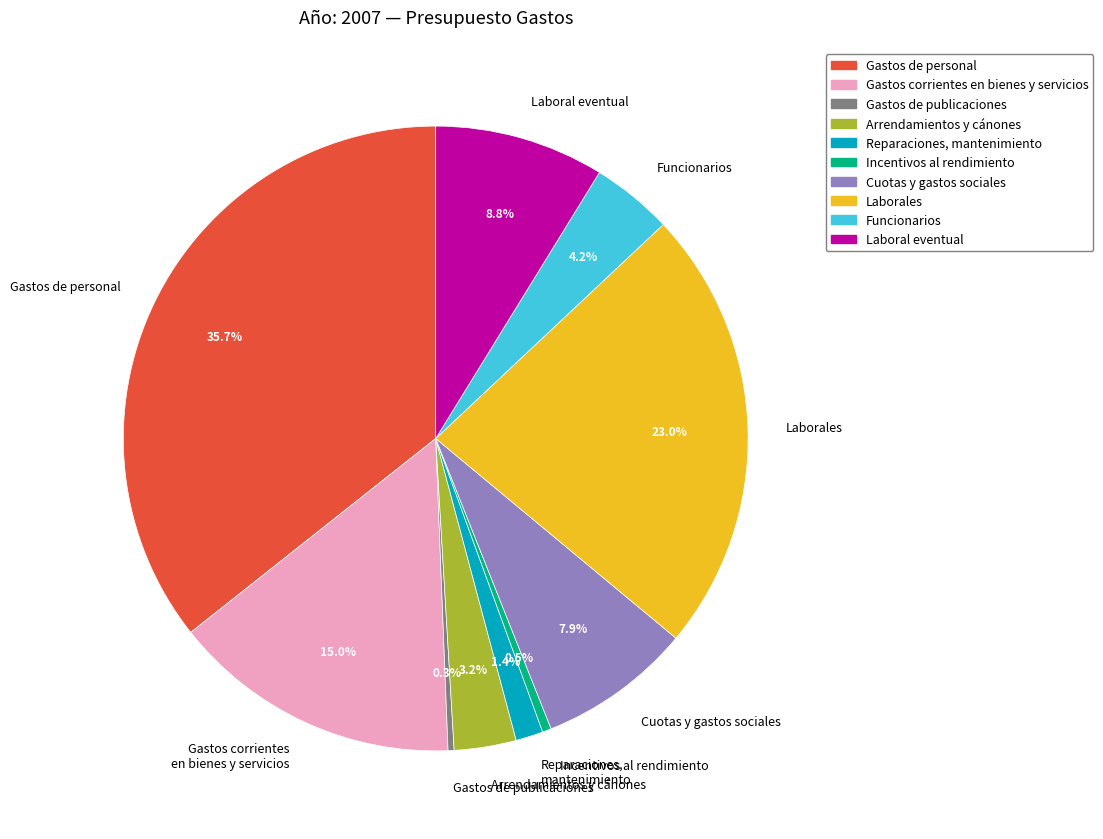

Is there any slice that represents more than half of the pie?

No